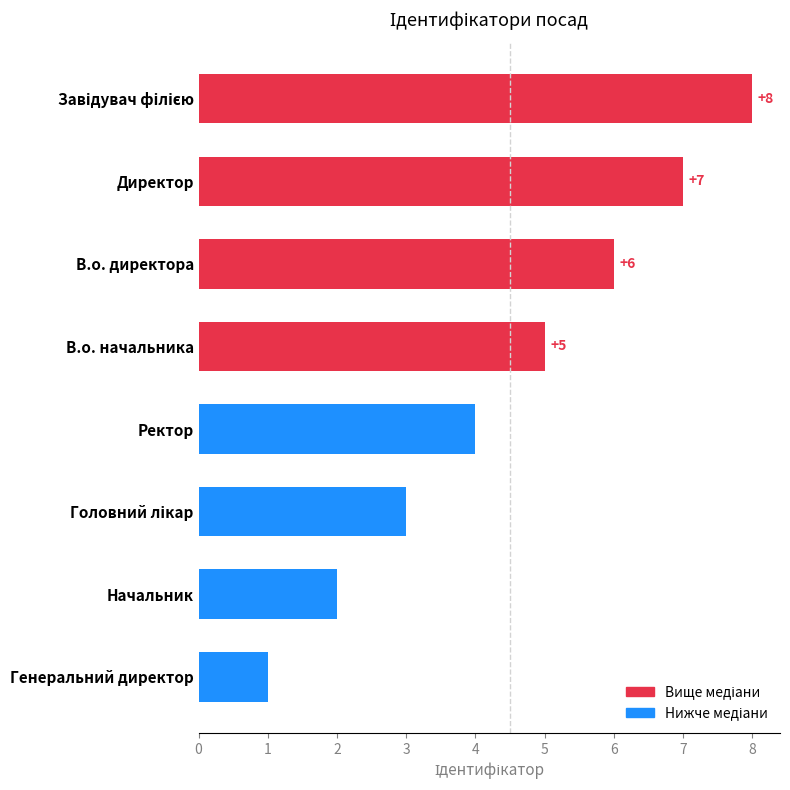

Does the chart contain stacked bars?

No